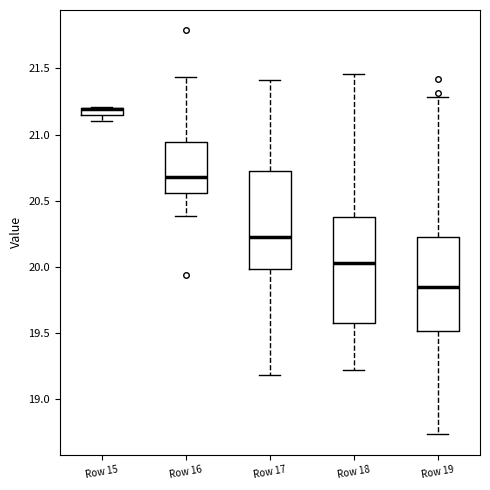

Where does the lower whisker of the box for Row 17 end on the y-axis? The values are not printed on the chart, so give them approximately, as read against the axis.

19.20